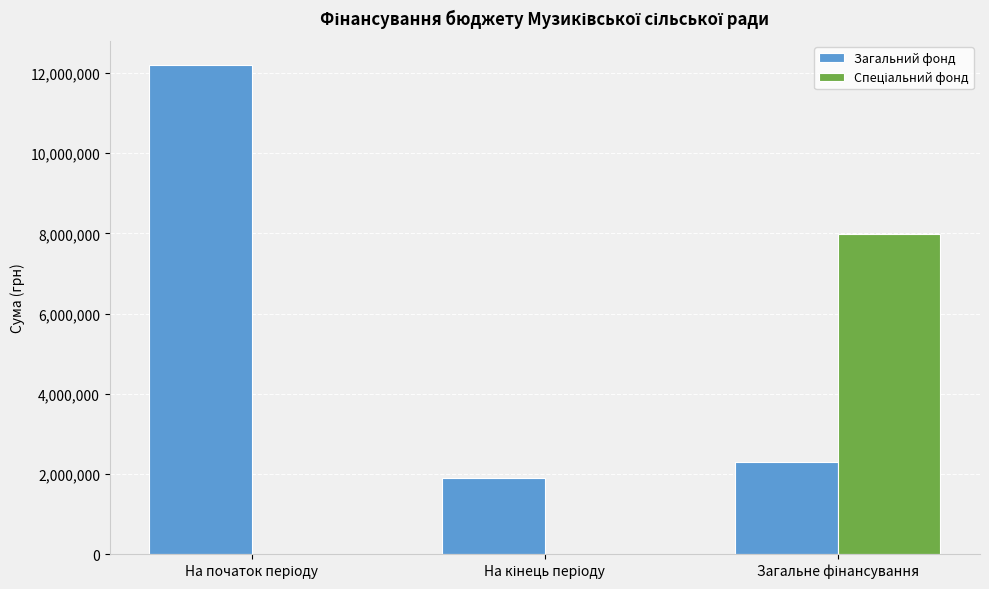

How many groups of bars are there?

3